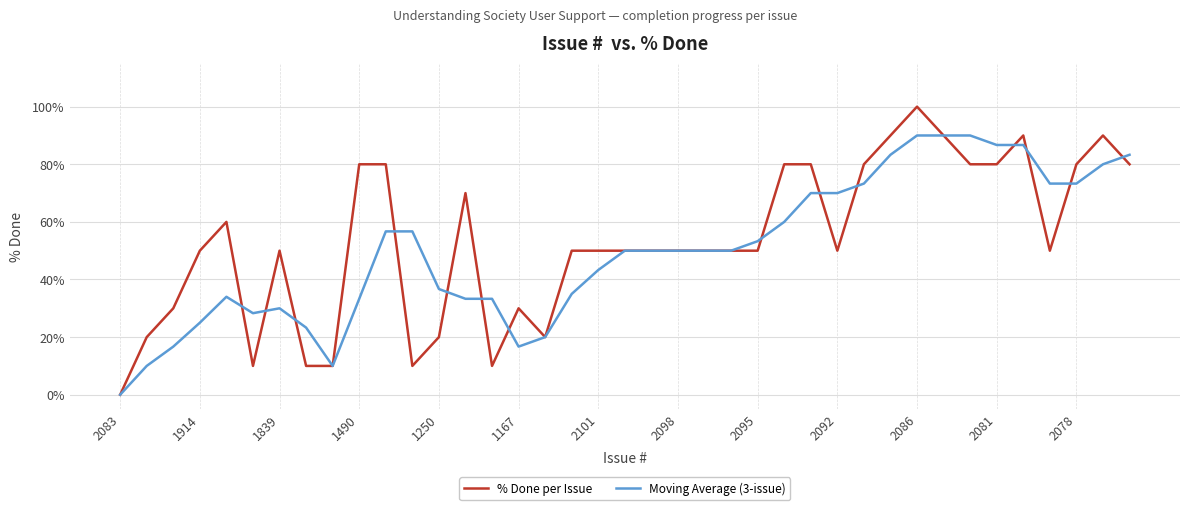

How many positive values does the Moving Average (3-issue) series have?

38